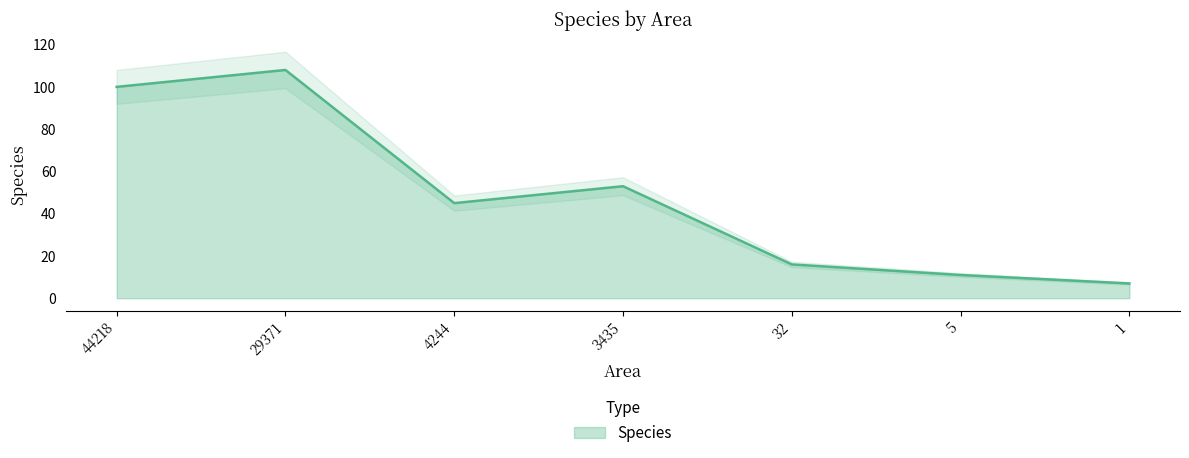

What is the sum of the values at 1 and 5?

18